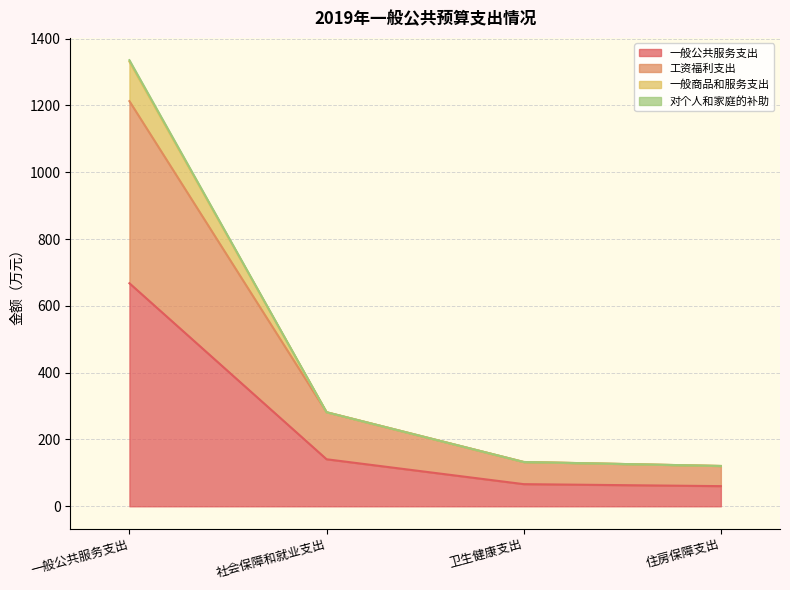

The 一般公共服务支出 series shows 60.3 at 住房保障支出. True or false?

True